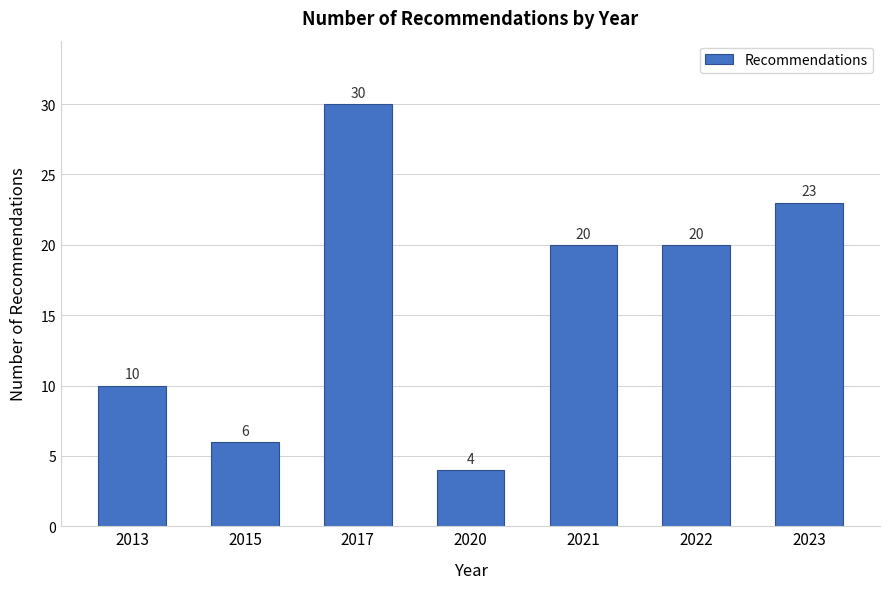

Reading left to right, transcribe all the data shown in this chart.

2013=10	2015=6	2017=30	2020=4	2021=20	2022=20	2023=23